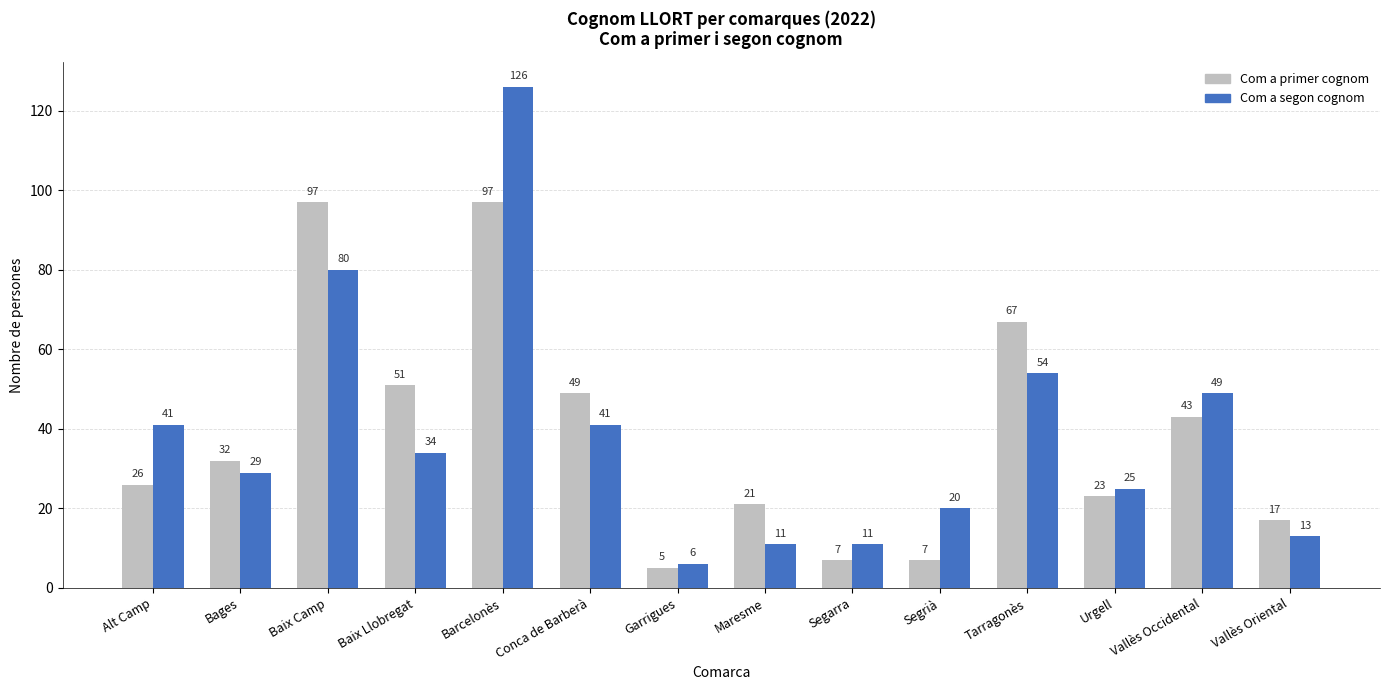

Is it true that Com a segon cognom equals 19 at Segarra?

False